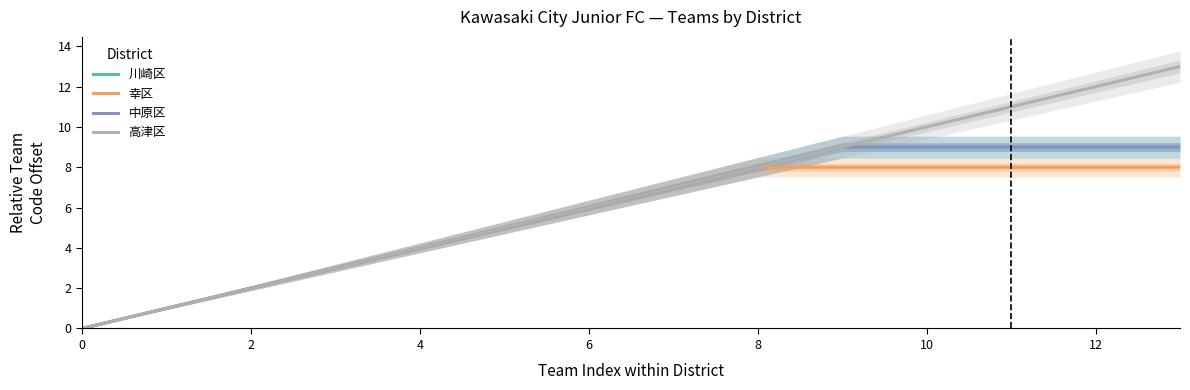

How many data points in 高津区 are above 7?

6